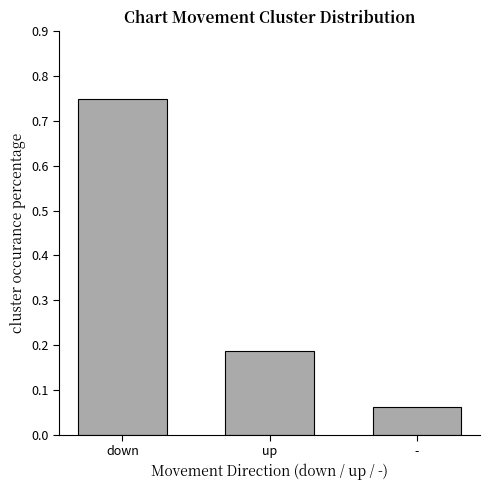

What is the change in value from down to -?

-0.7